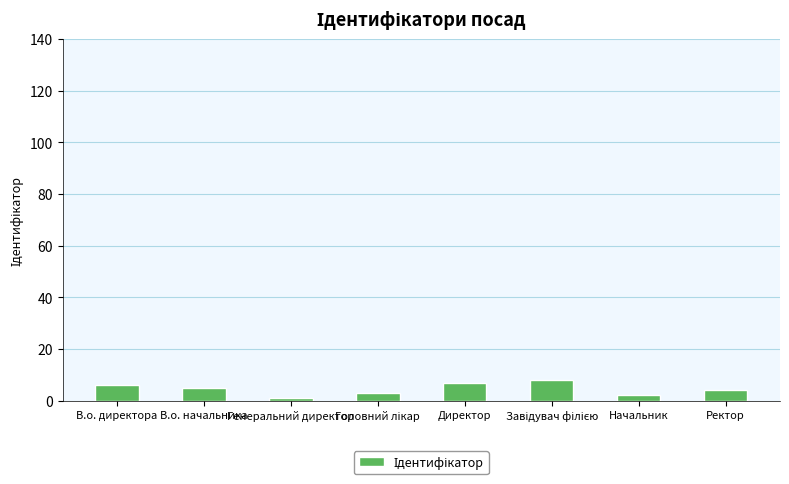

What value does the data have at Начальник?

2